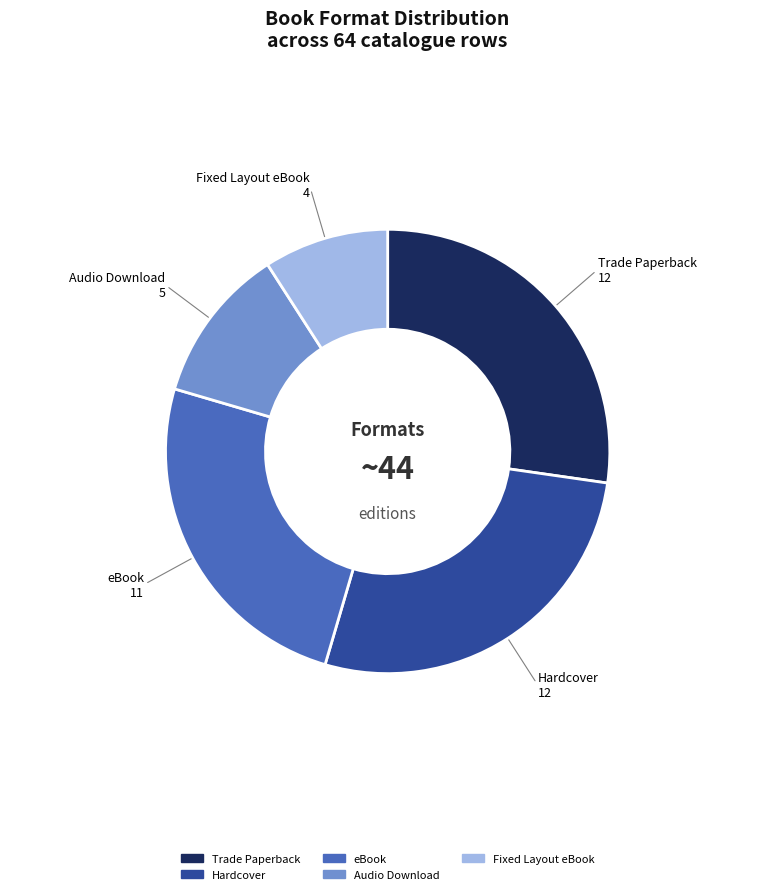

How many slices are in this pie chart?

5